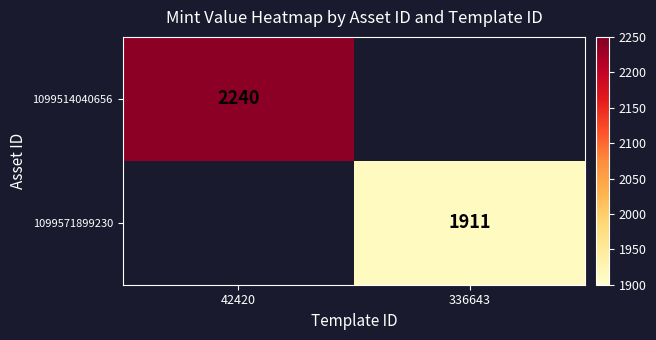

Is it true that 1099571899230 equals 1911 at 336643?

True